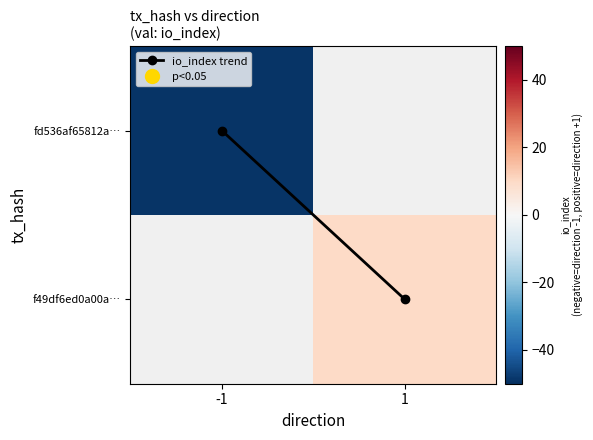

What is the minimum value shown in the chart?

-49.0